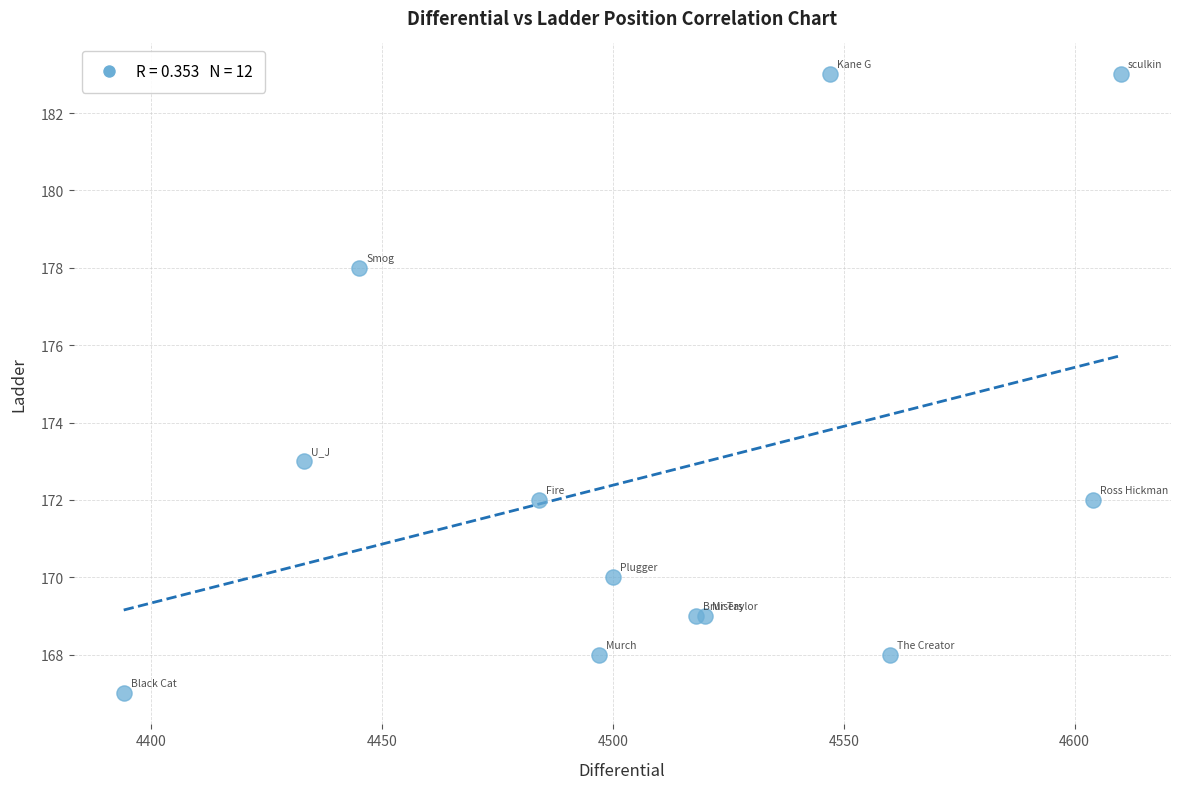

What Y value in the scatter plot is closest to 175?

173